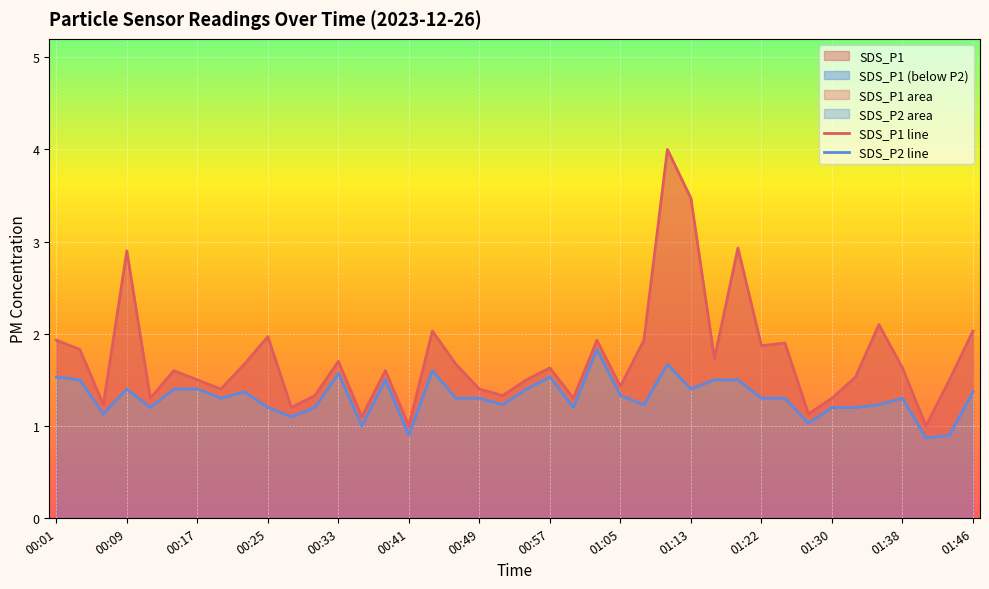

What position from the left is 01:38?

37